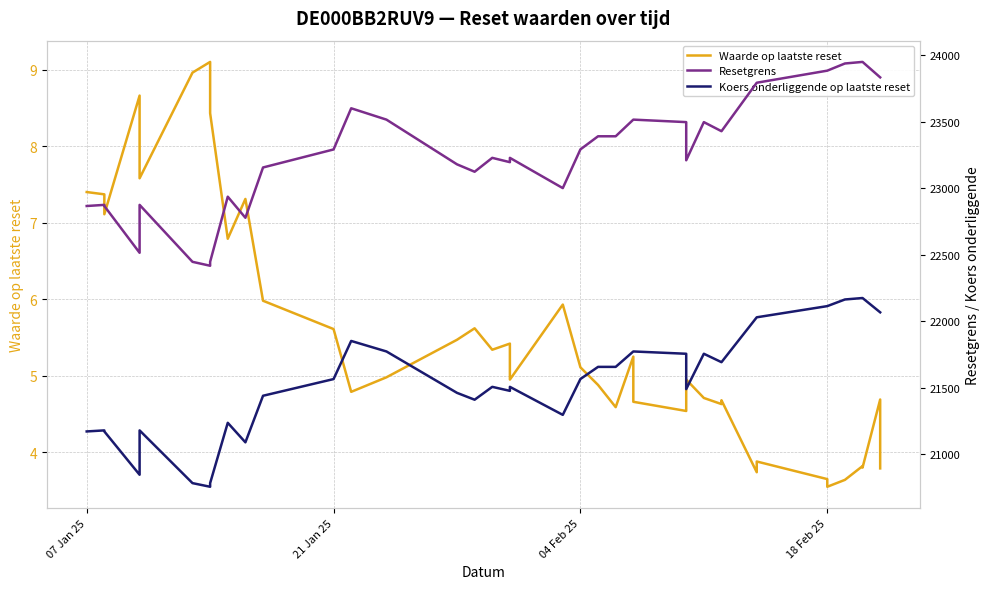

What is the difference between the maximum and minimum values in the Waarde op laatste reset series?

5.5